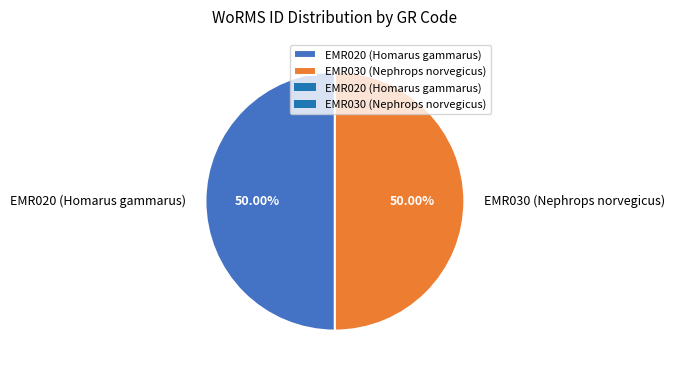

What is the ratio of the value at EMR020 (Homarus gammarus) to the value at EMR030 (Nephrops norvegicus)?

1.0